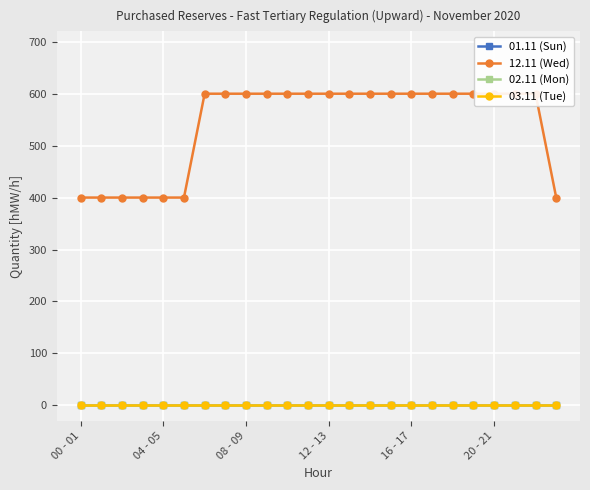

True or false: 03.11 (Tue) and 02.11 (Mon) cross at least once.

False